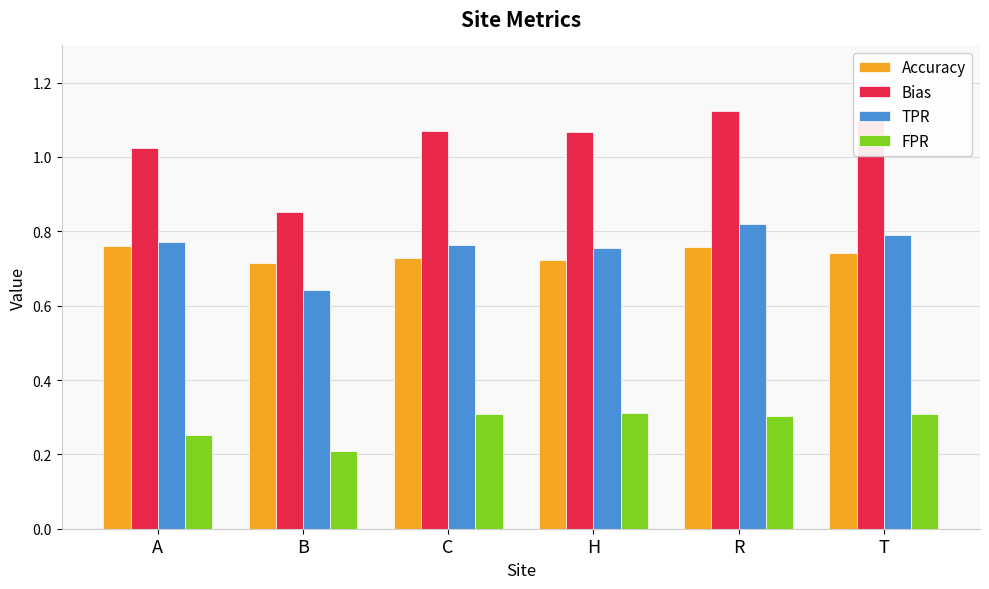

What position from the right is R?

2